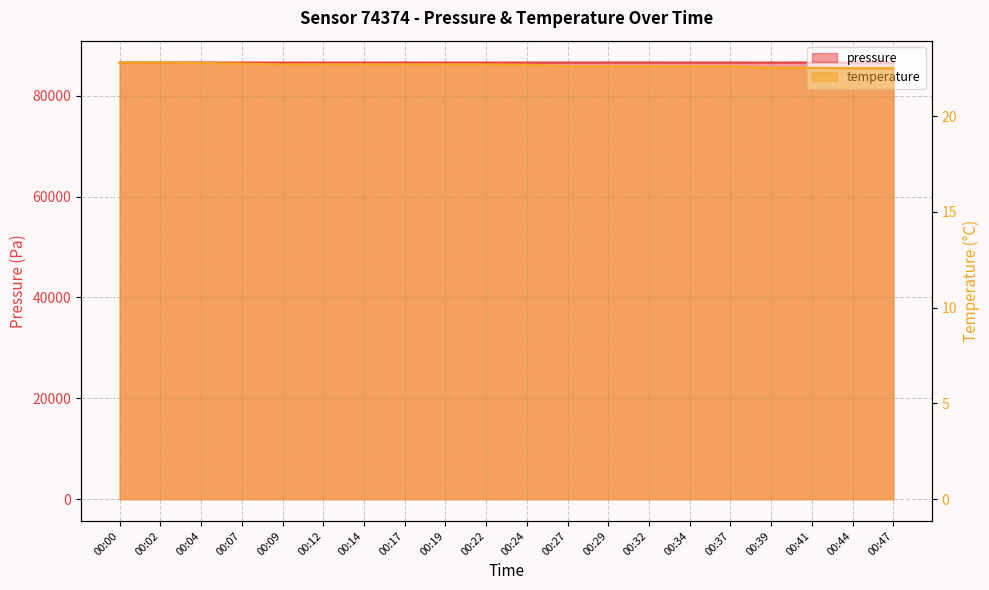

True or false: temperature and pressure intersect in this chart.

False